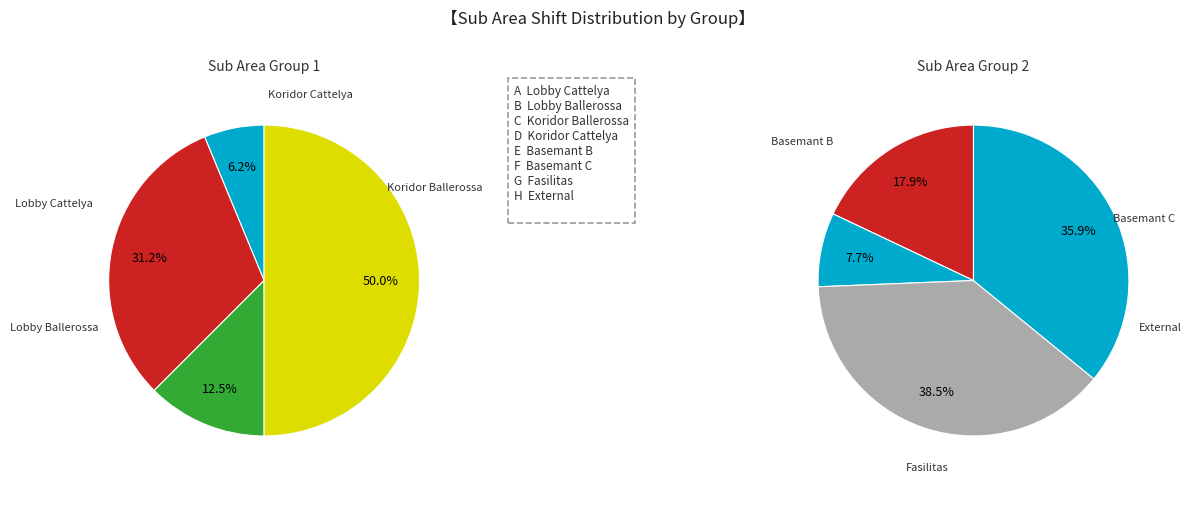

What is the ratio of the value at Basemant B to the value at Fasilitas?

0.5